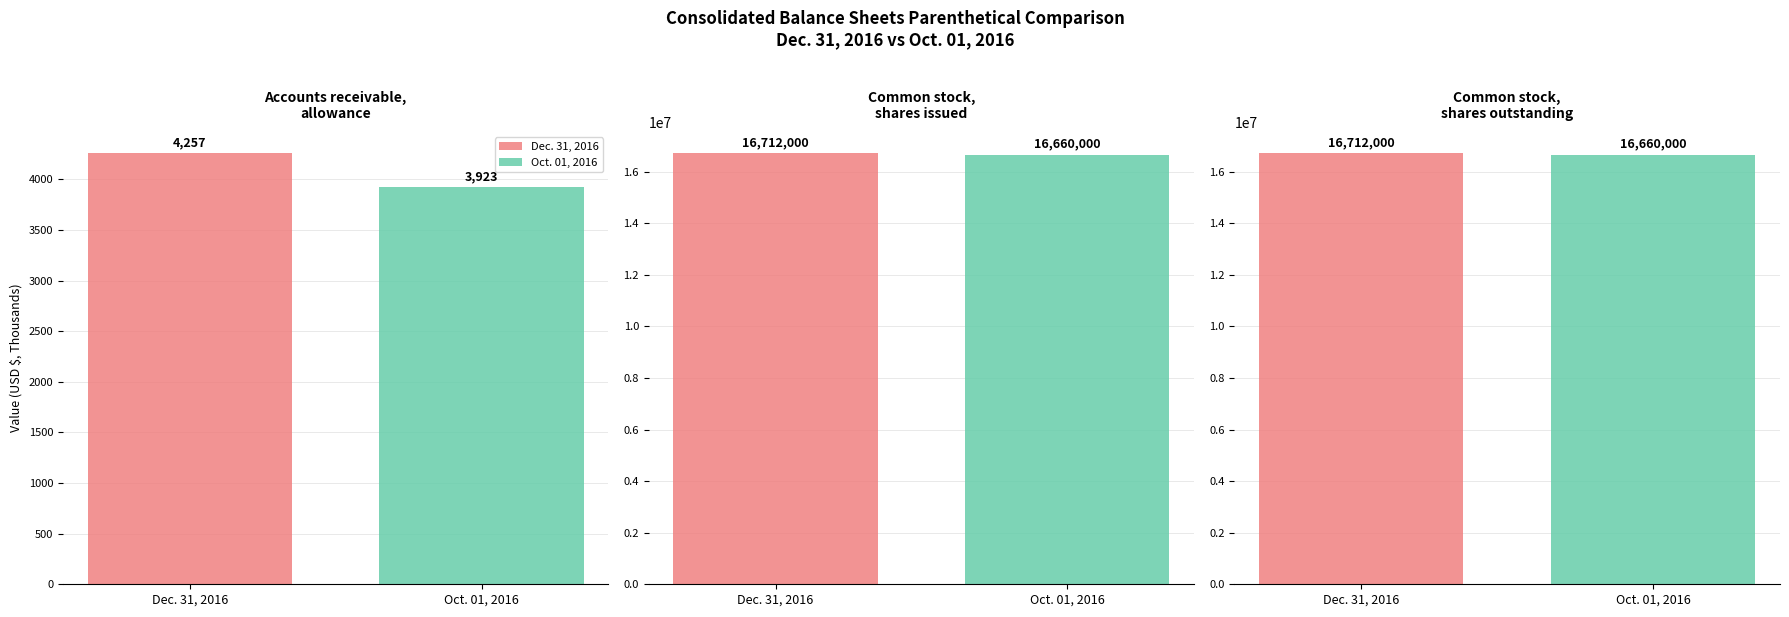

Rank the series by their maximum value, from lowest to highest.

Oct. 01, 2016, Dec. 31, 2016